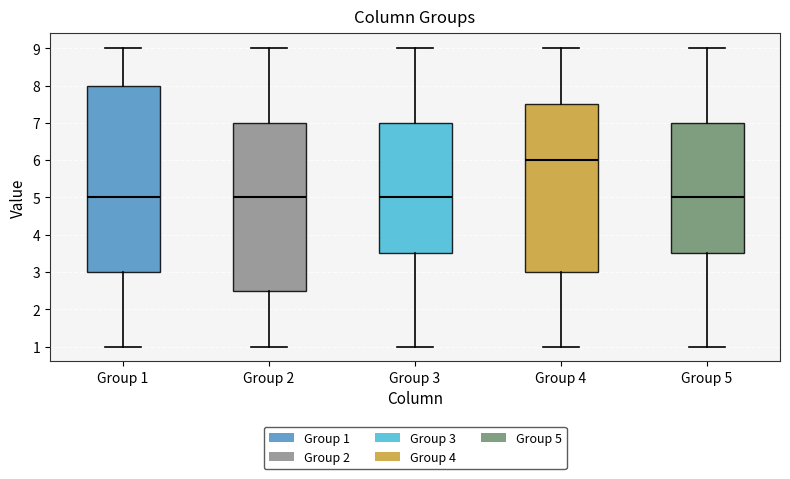

Reading left to right, read every box against the y-axis: the position of its median line, the range the box covers, and the ends of its whiskers. The values are not printed on the chart, so give them approximately, as read against the axis.

Group 1: median 5.0, box 3.0 to 8.0, whiskers 1.0 to 9.0
Group 2: median 5.0, box 2.5 to 7.0, whiskers 1.0 to 9.0
Group 3: median 5.0, box 3.5 to 7.0, whiskers 1.0 to 9.0
Group 4: median 6.0, box 3.0 to 7.5, whiskers 1.0 to 9.0
Group 5: median 5.0, box 3.5 to 7.0, whiskers 1.0 to 9.0